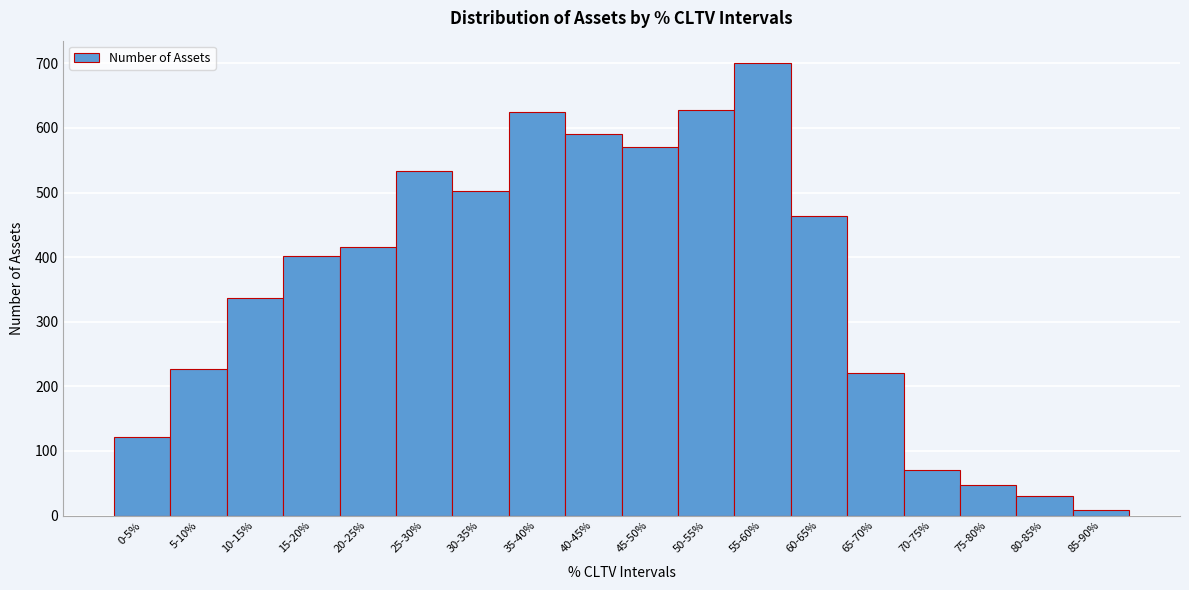

Reading left to right, transcribe all the data shown in this chart.

0-5%=122	5-10%=227	10-15%=337	15-20%=401	20-25%=415	25-30%=533	30-35%=502	35-40%=624	40-45%=591	45-50%=570	50-55%=628	55-60%=700	60-65%=463	65-70%=221	70-75%=70	75-80%=48	80-85%=31	85-90%=9